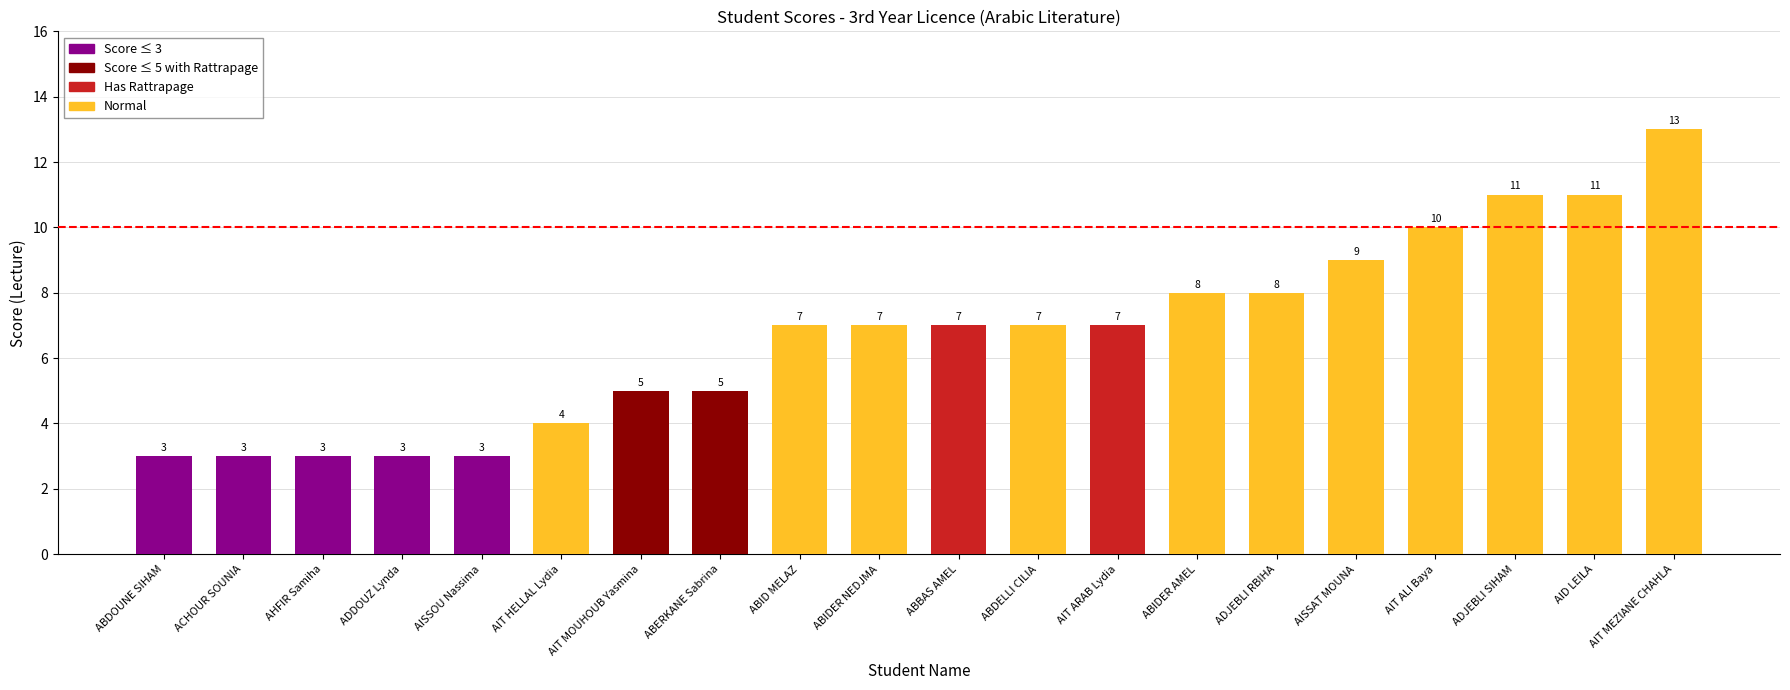

Between AIT ARAB Lydia and AIT HELLAL Lydia, which is larger?

AIT ARAB Lydia